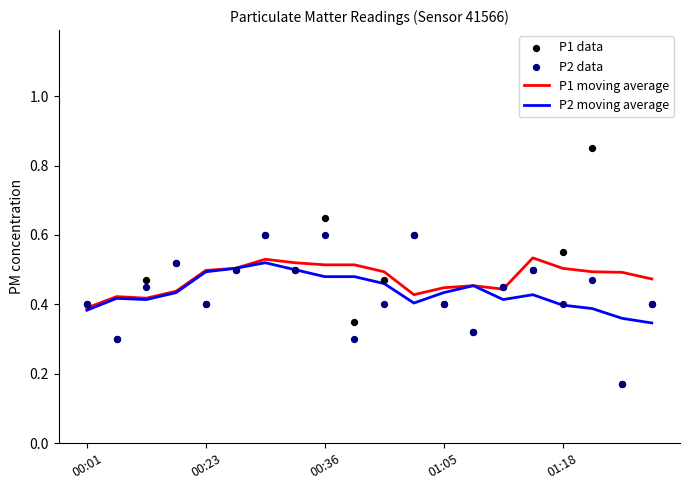

At which label does P1 moving average reach its minimum?

00:01